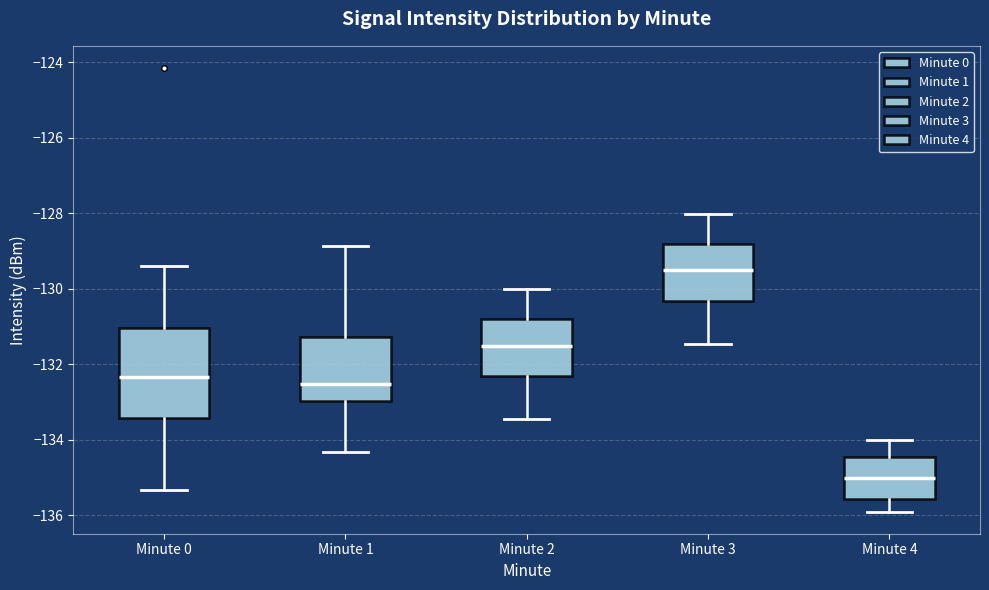

Reading left to right, transcribe this box plot: for each box, give where its median line is, the range the box spans, and where its two whiskers end, as read against the y-axis. The values are not printed on the chart, so give them approximately, as read against the axis.

Minute 0: median -132.4, box -133.4 to -131.0, whiskers -135.4 to -129.4
Minute 1: median -132.6, box -133.0 to -131.2, whiskers -134.4 to -128.8
Minute 2: median -131.6, box -132.4 to -130.8, whiskers -133.4 to -130.0
Minute 3: median -129.6, box -130.4 to -128.8, whiskers -131.4 to -128.0
Minute 4: median -135.0, box -135.6 to -134.4, whiskers -136.0 to -134.0